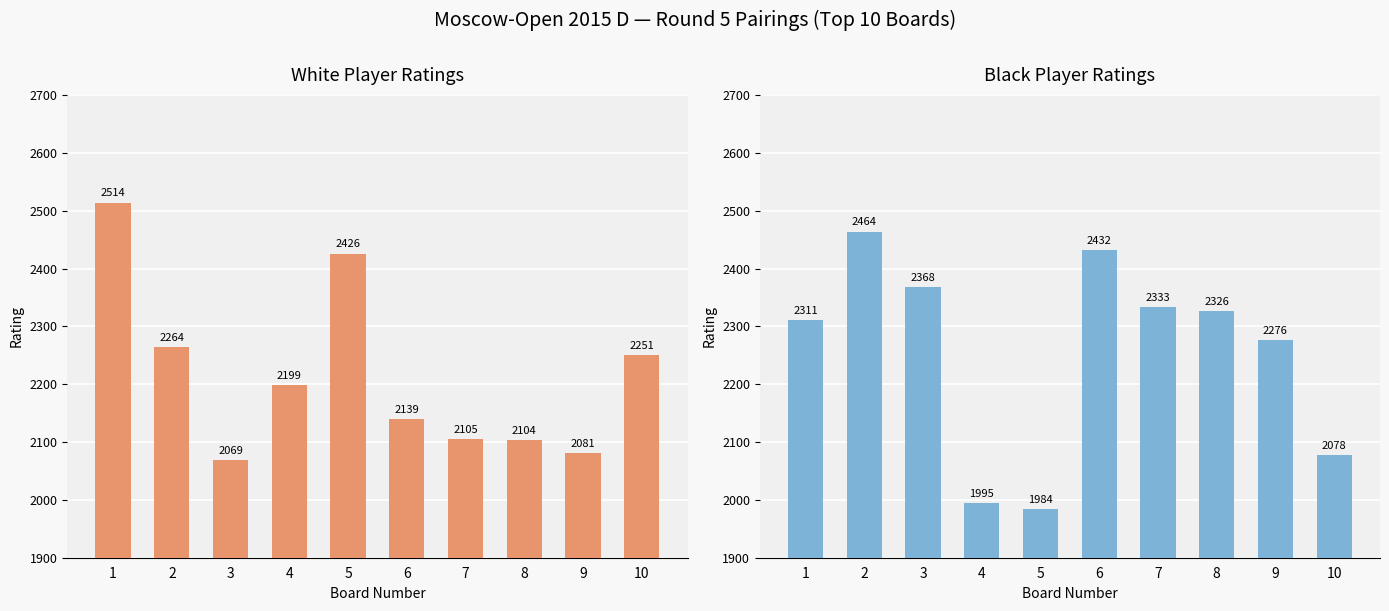

What is the difference between the maximum and second lowest values in the White Rating series?

433